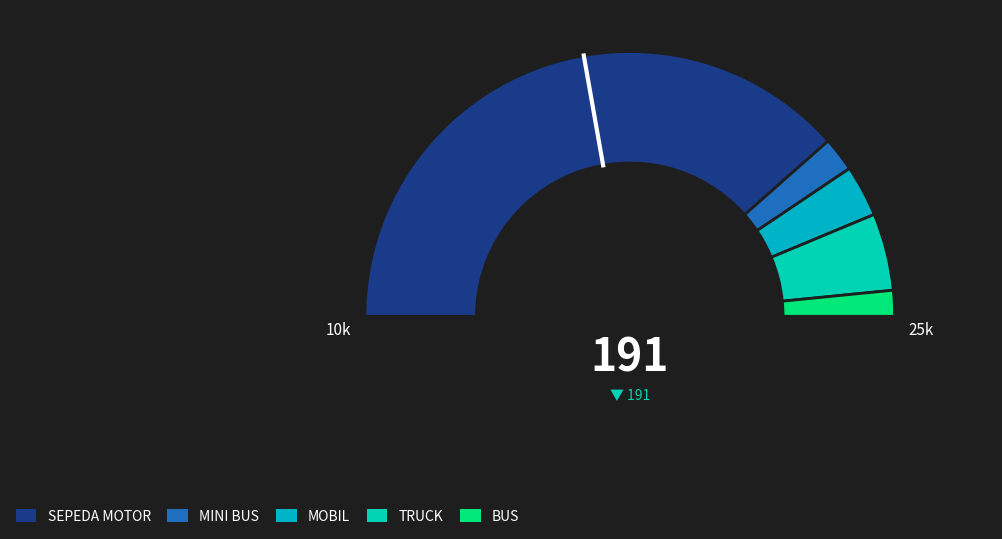

What percentage is NOT represented by MINI BUS?

95.8%